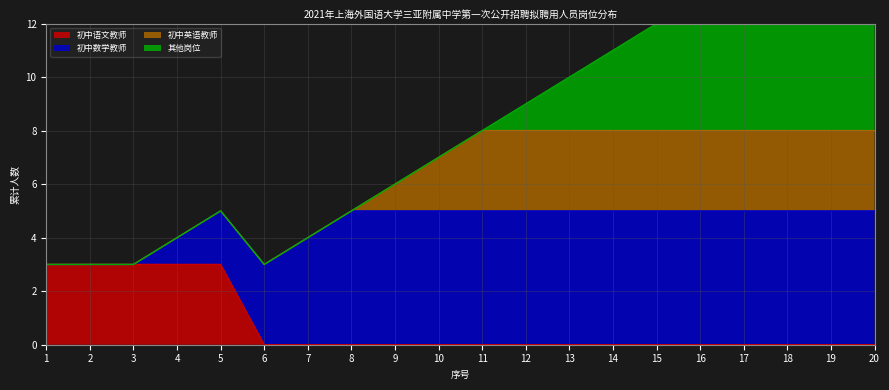

Is it true that 初中数学教师 equals 5 at 8?

True